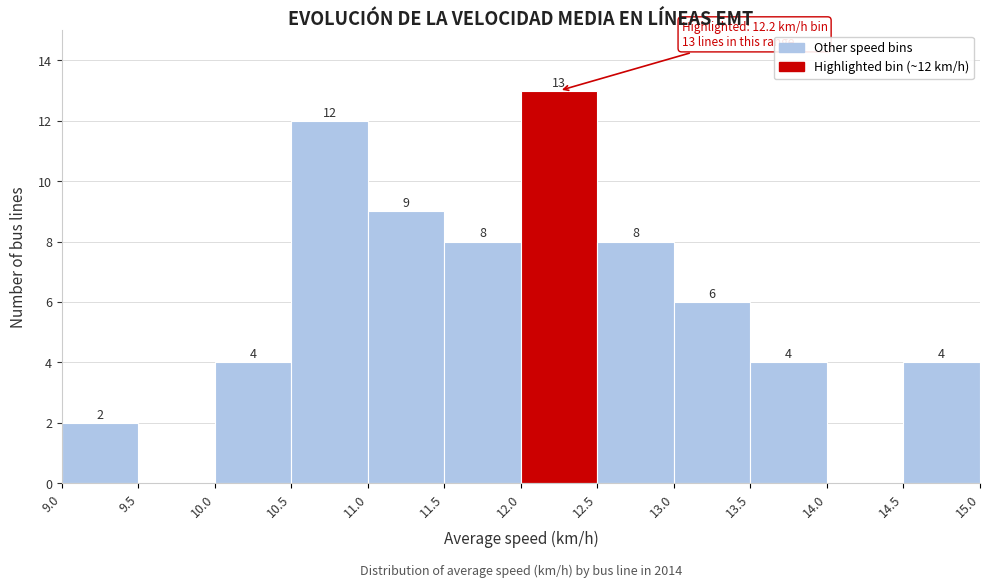

Which range on the x-axis has the tallest bar?

12.0 to 12.5